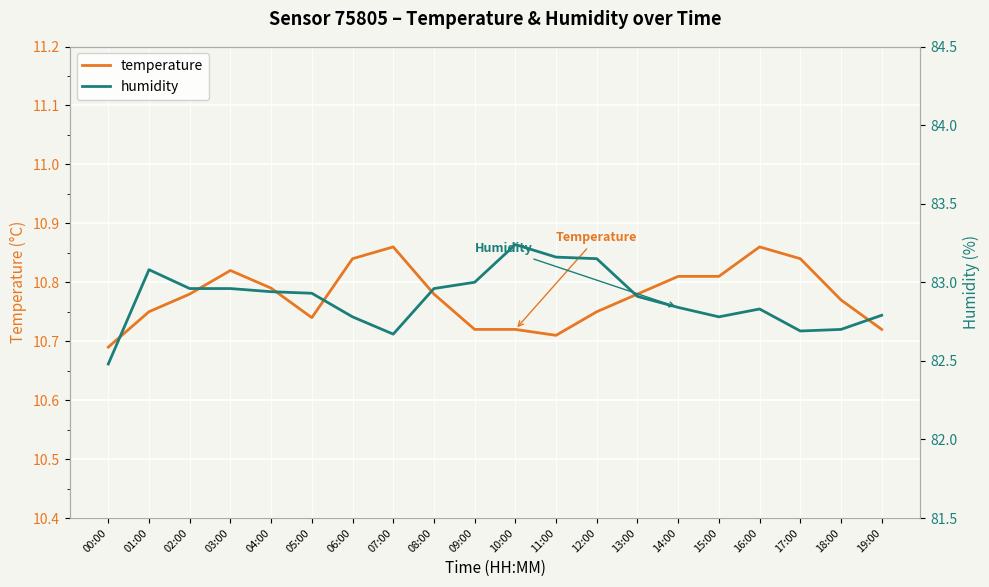

What is the difference between the highest and lowest values at 09:00?

72.3